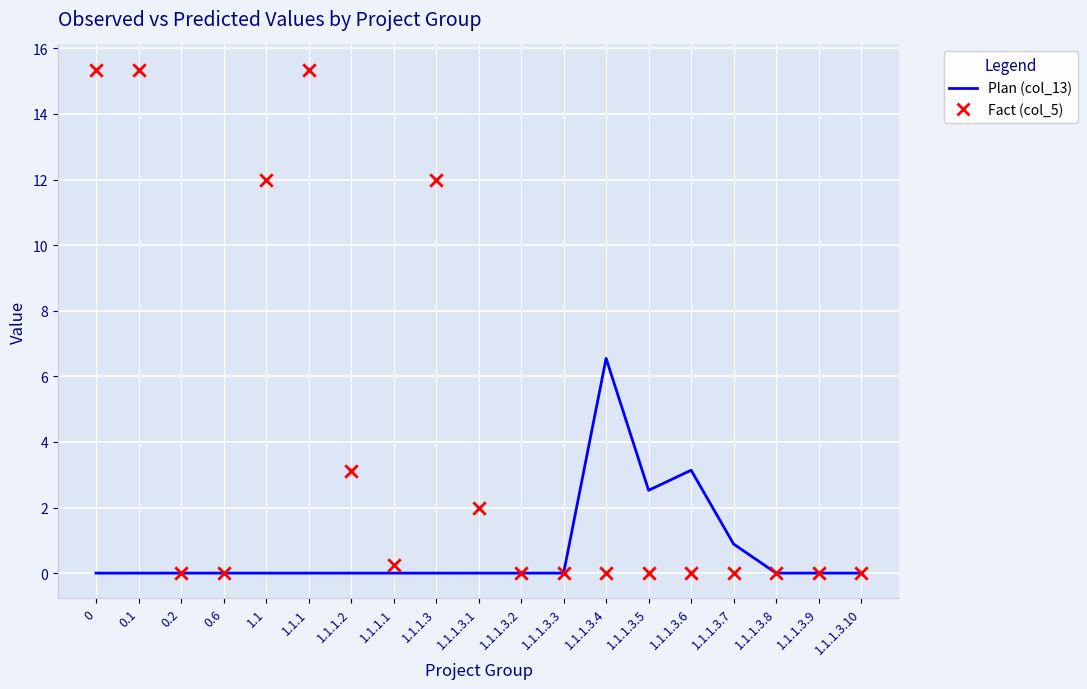

Which series contains the lowest Y value?

Plan (col_13)